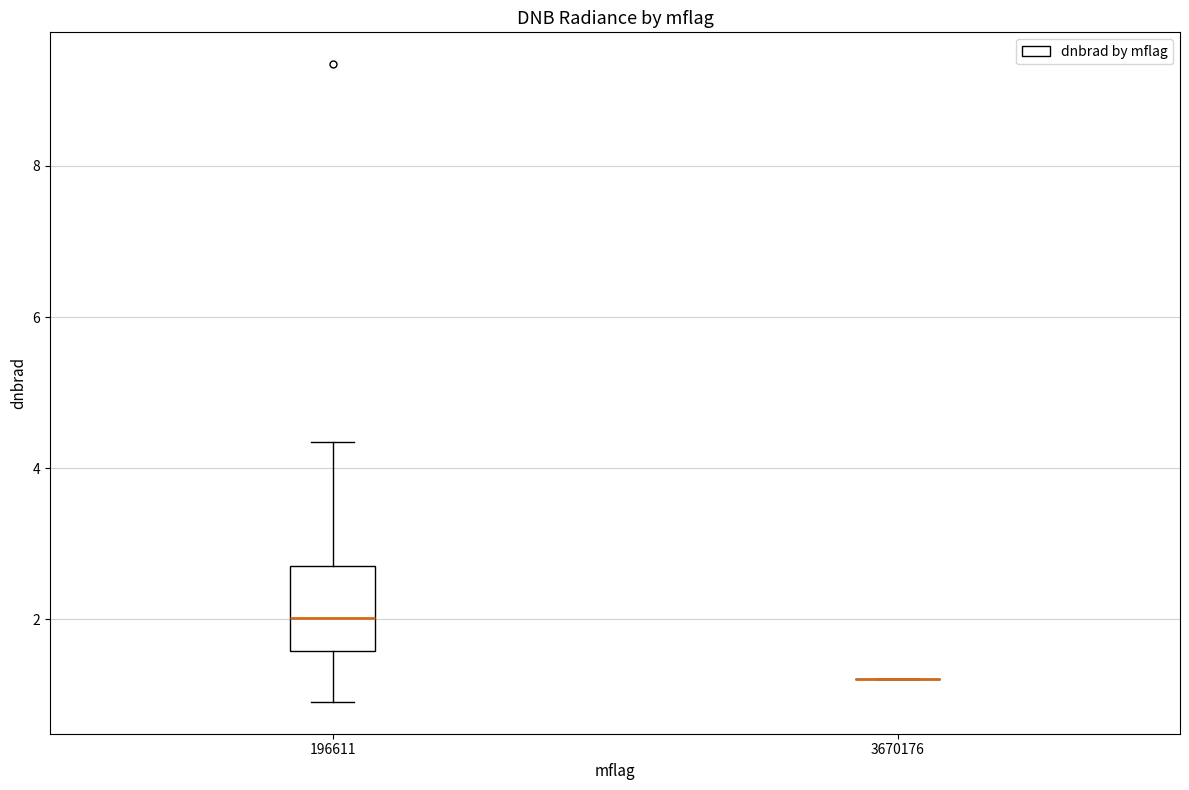

Where is the upper edge of the box at x = 196611 on the y-axis? The values are not printed on the chart, so give them approximately, as read against the axis.

2.8